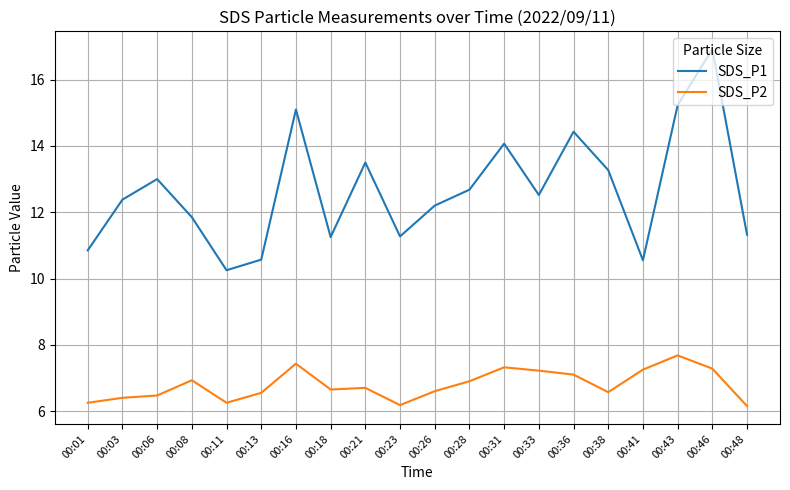

The SDS_P1 series shows 3.5 at 00:26. True or false?

False